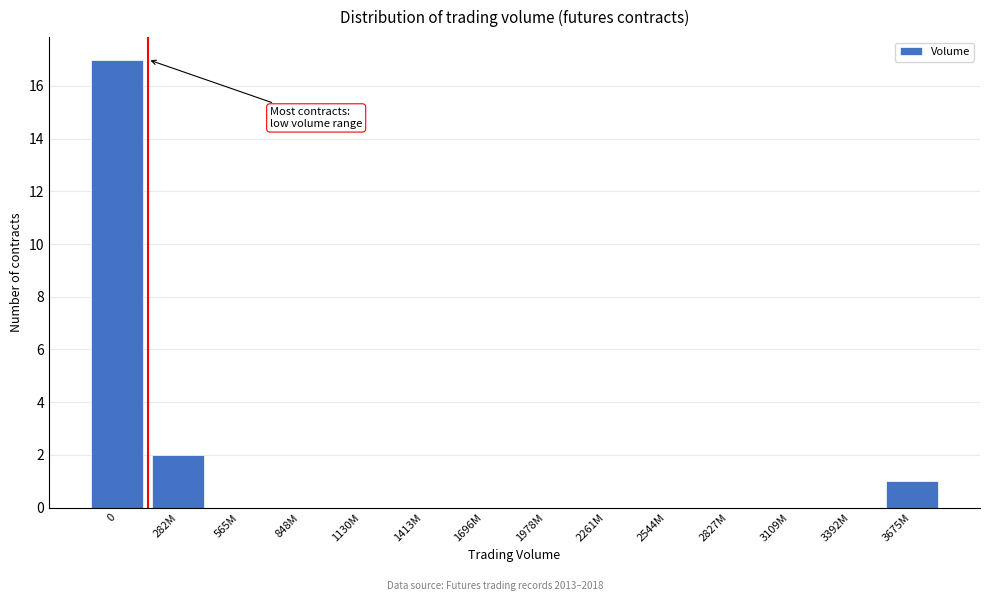

Reading left to right, extract all data points from this chart.

0=17	282M=2	565M=0	848M=0	1130M=0	1413M=0	1696M=0	1978M=0	2261M=0	2544M=0	2827M=0	3109M=0	3392M=0	3675M=1